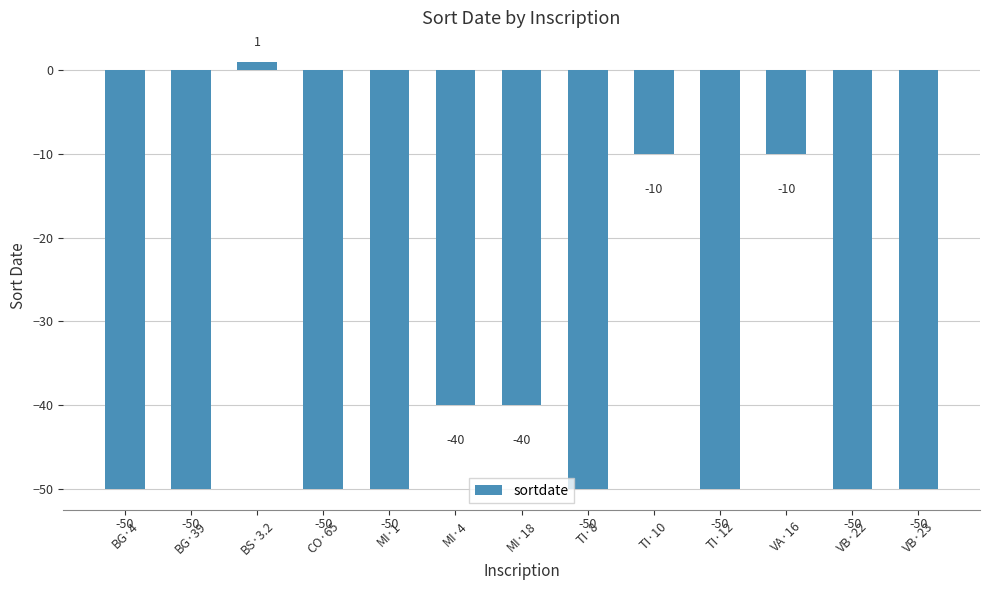

How many positive values are there?

1